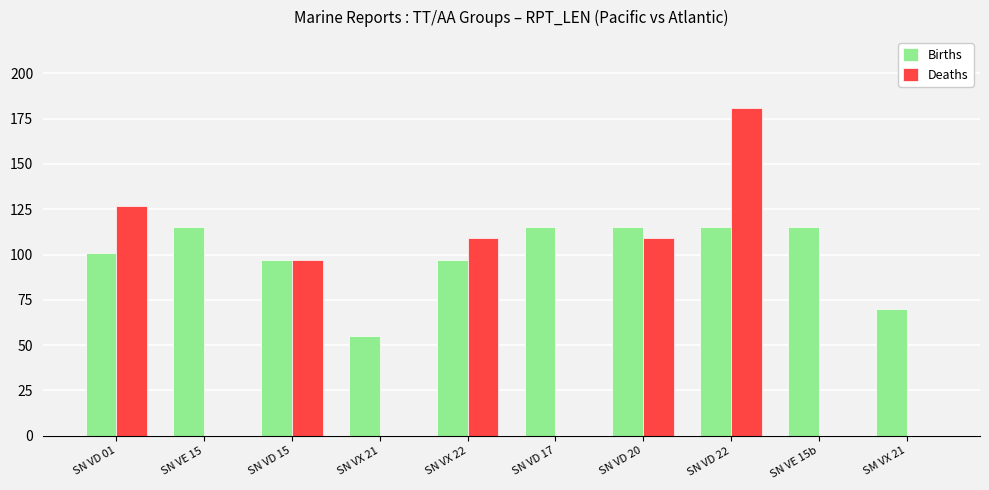

Where is Deaths nearest to the value 90?

SN VD 15